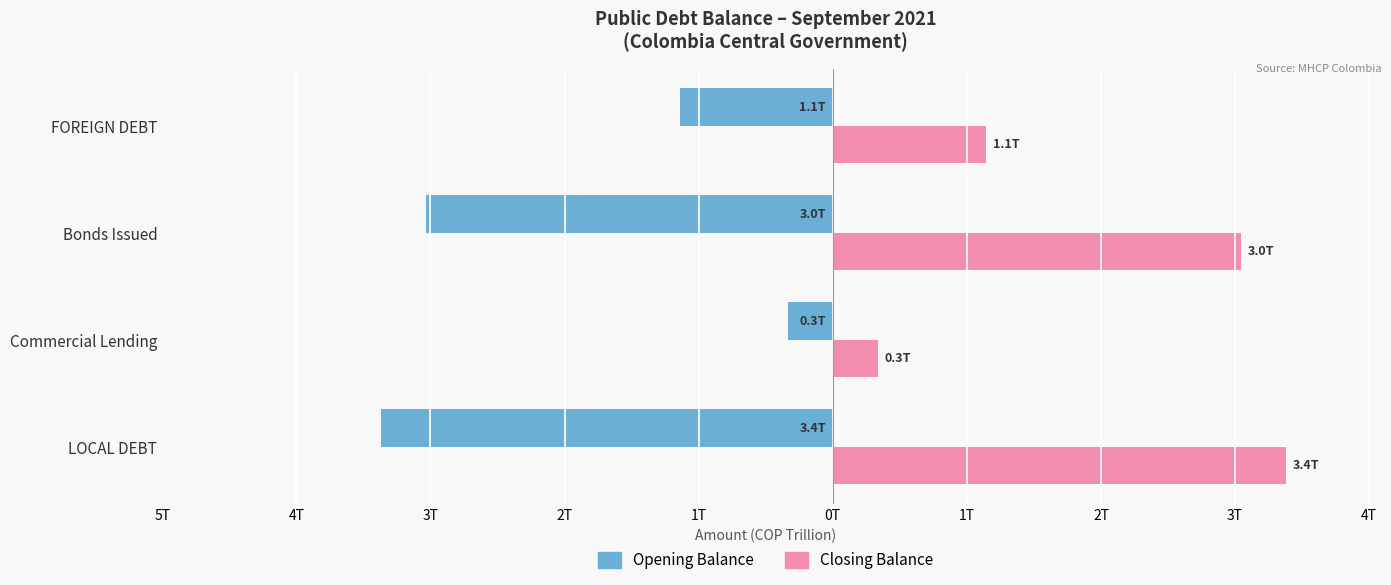

What are all the series names shown in the legend?

Opening Balance, Closing Balance